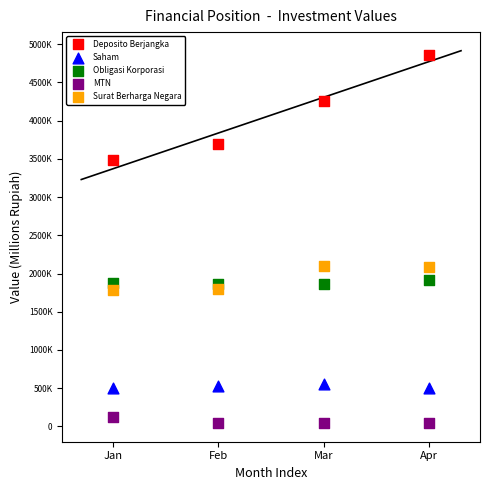

What are all the series names shown in the legend?

Deposito Berjangka, Saham, Obligasi Korporasi, MTN, Surat Berharga Negara